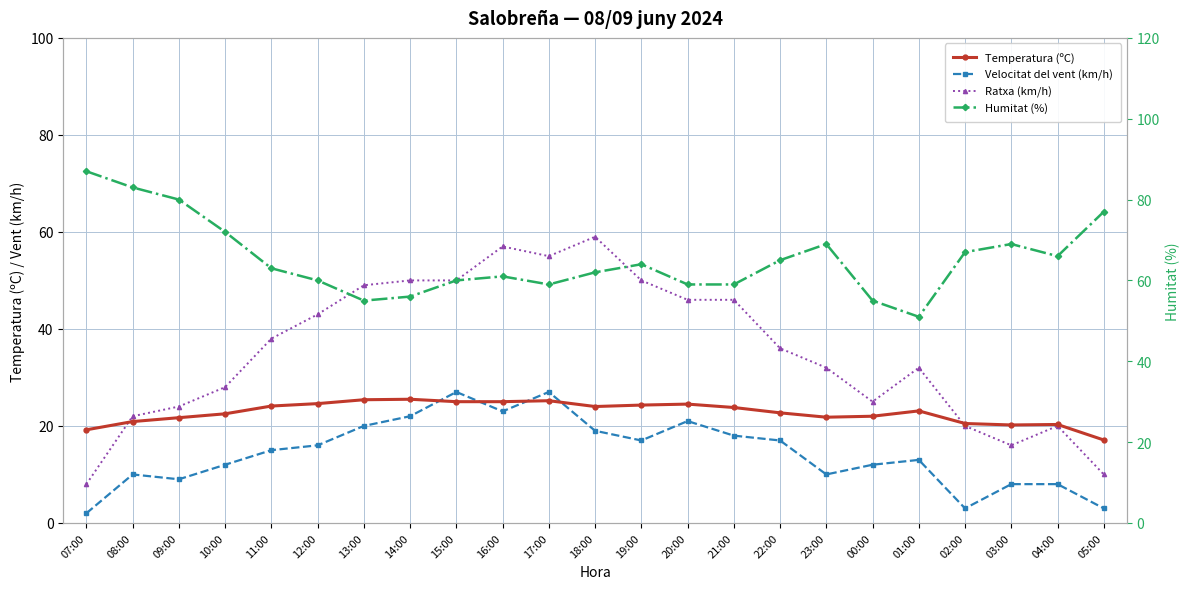

At which category is the sum across all series the highest?

17:00